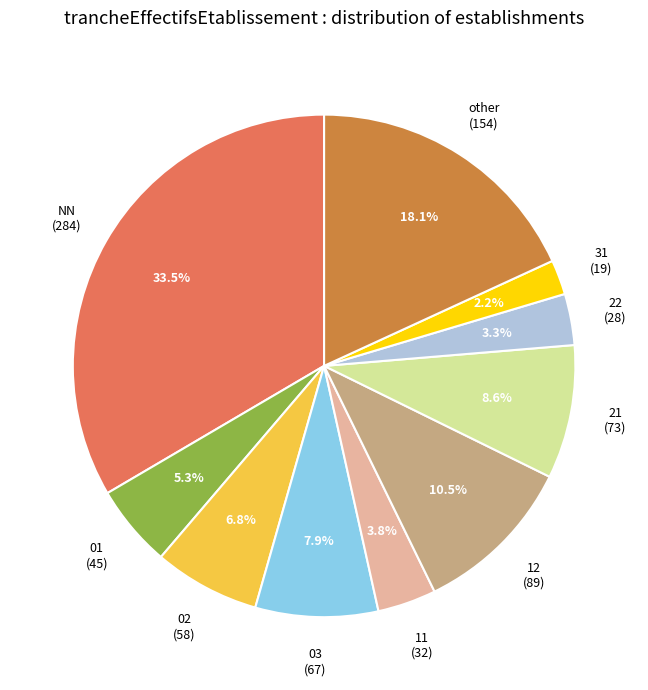

Which has a higher value, NN (284) or 31 (19)?

NN (284)